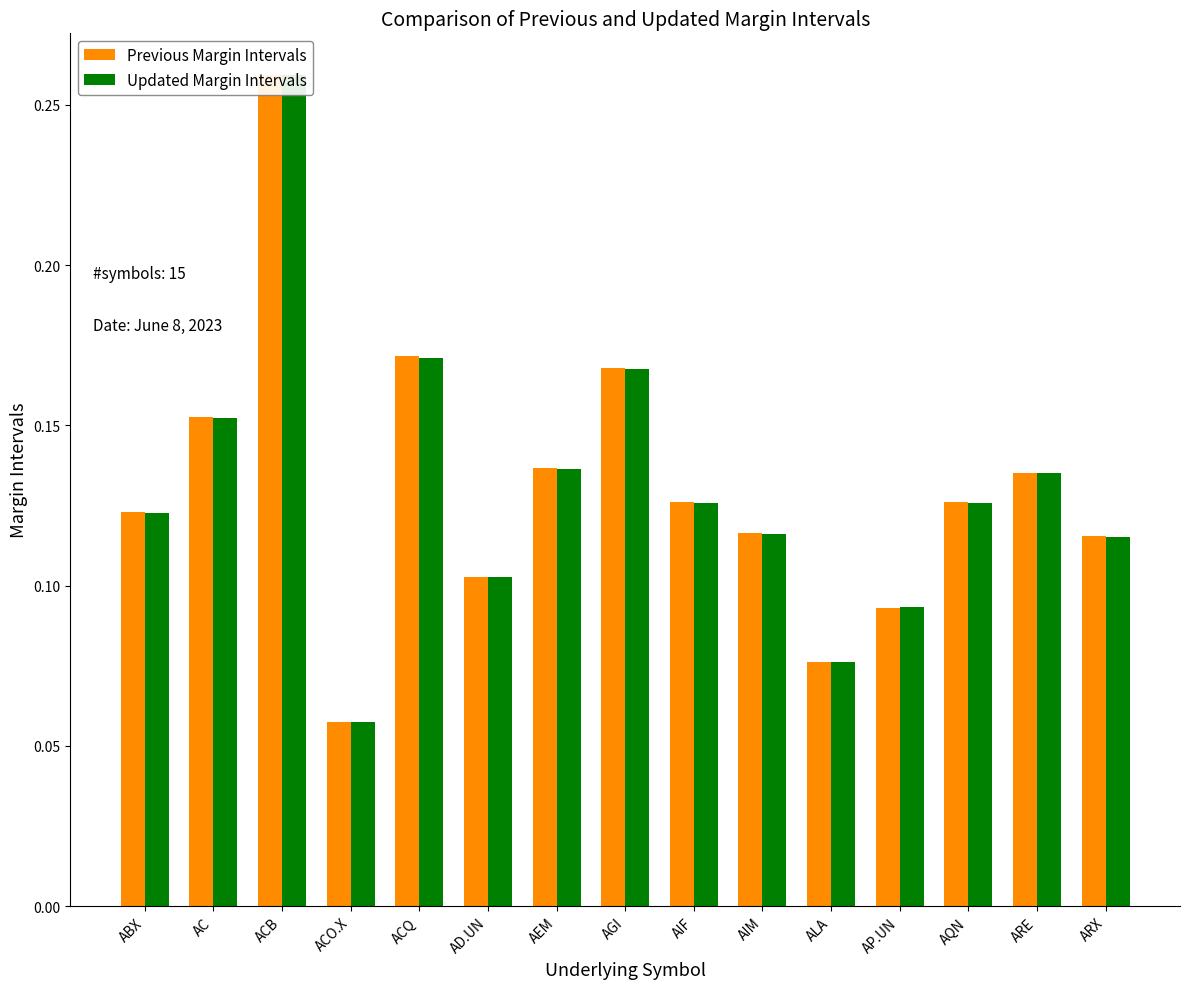

At which category does the chart reach its minimum across all series?

ACO.X